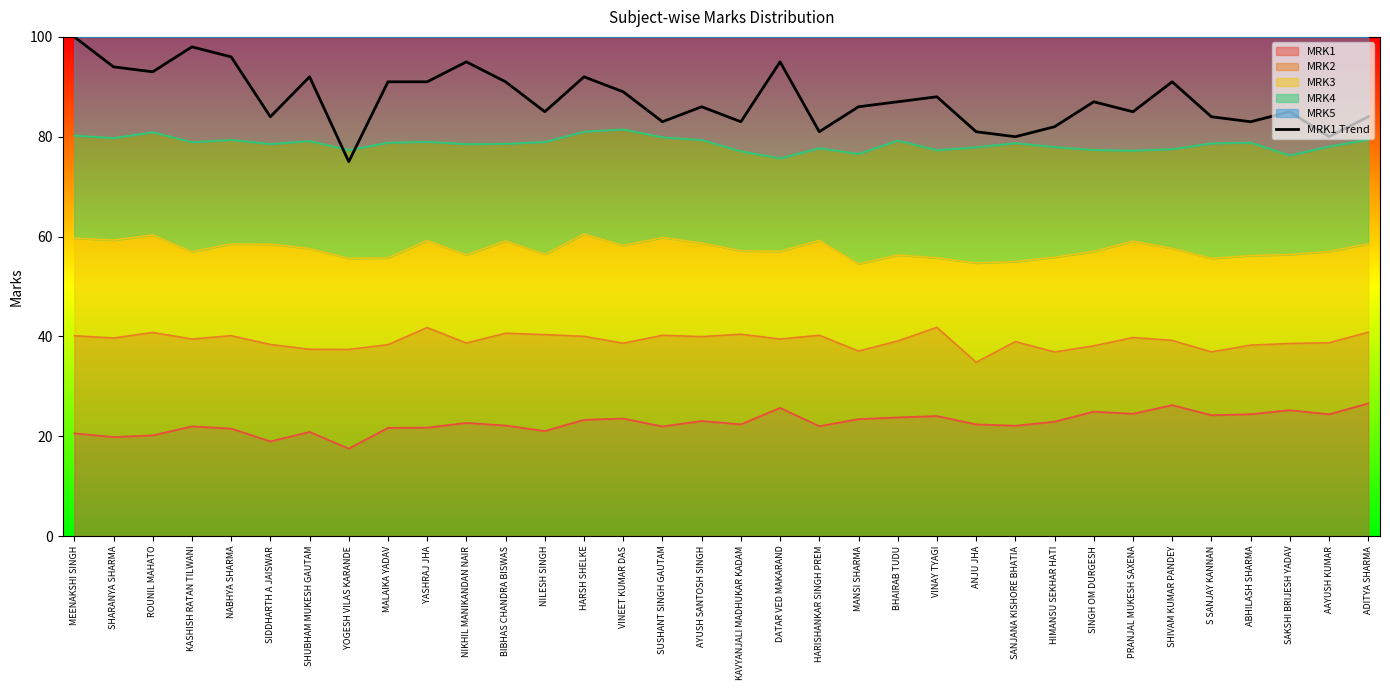

What is the difference between the second highest and second lowest values?

18